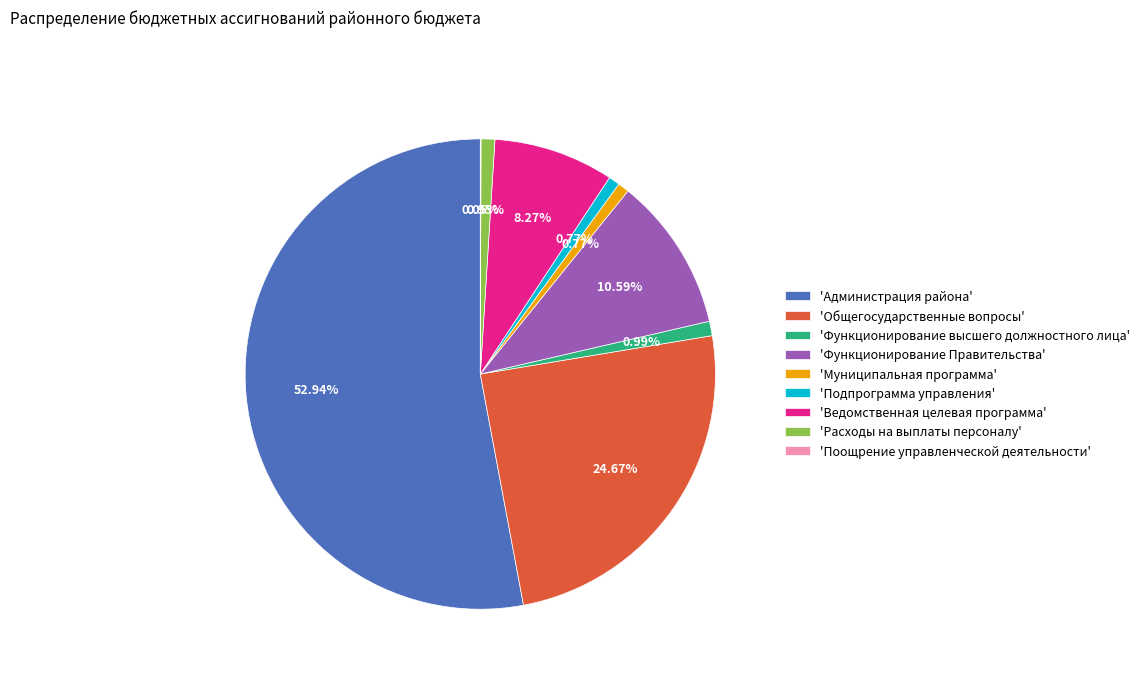

Is there any slice that represents more than half of the pie?

Yes